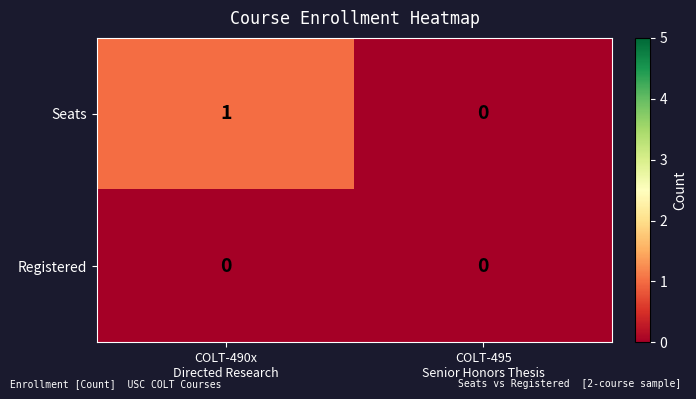

At which category is the sum across all series the highest?

COLT-490x
Directed Research